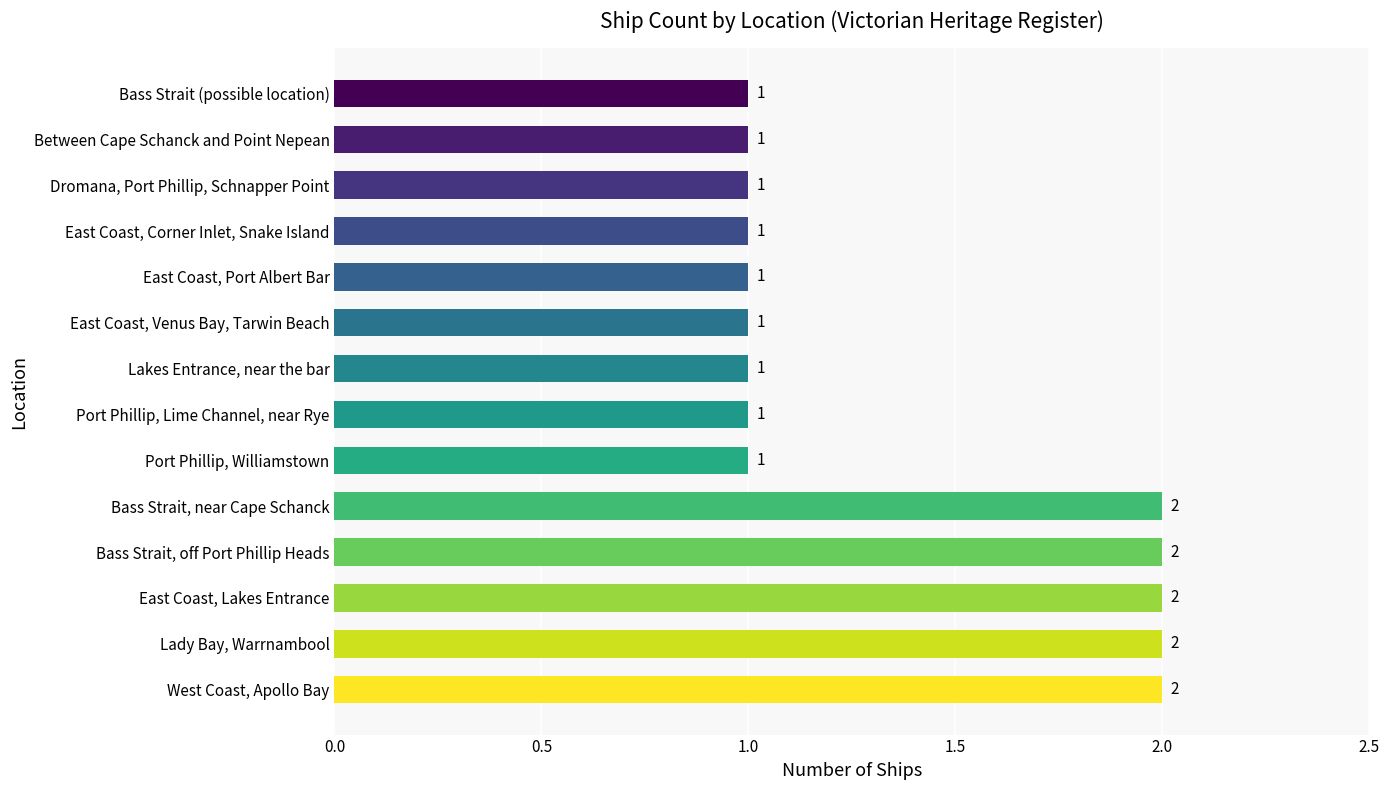

Approximately how many times larger is the value at East Coast, Corner Inlet, Snake Island compared to Bass Strait (possible location)?

1.0